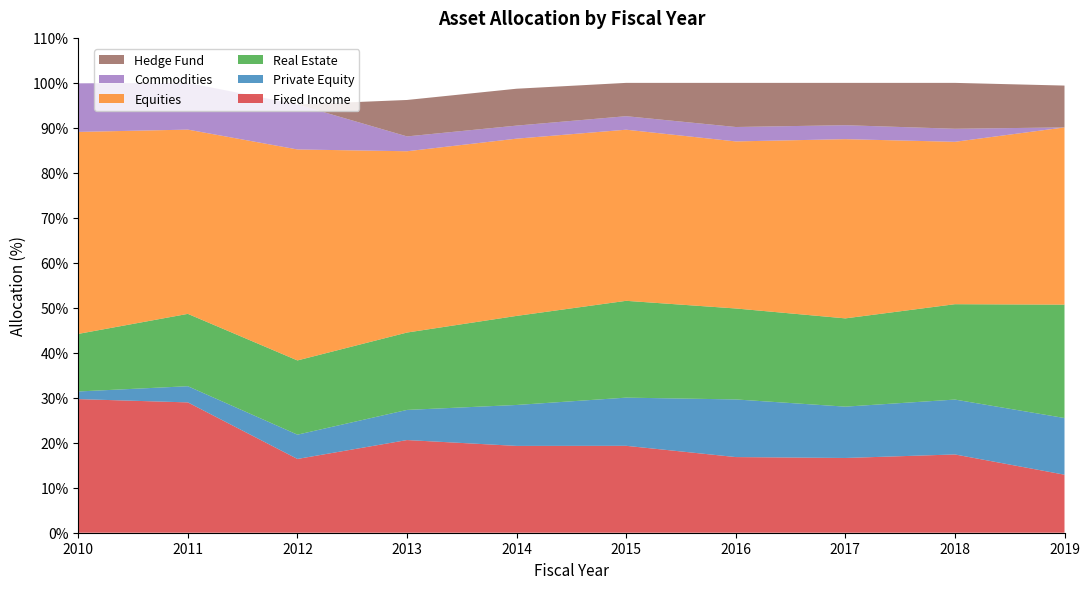

Reading left to right, extract all data points from this chart.

Fixed Income: 29.7	29.0	16.4	20.6	19.3	19.3	16.8	16.6	17.4	12.9
Private Equity: 1.7	3.6	5.4	6.7	9.1	10.7	12.8	11.4	12.2	12.6
Real Estate: 12.8	16.1	16.5	17.2	19.8	21.5	20.2	19.6	21.2	25.2
Equities: 44.9	41.0	46.9	40.3	39.4	38.0	37.1	39.8	36.1	39.4
Commodities: 10.8	10.4	10.0	3.3	2.9	3.0	3.2	3.1	2.9	0.0
Hedge Fund: 0.0	0.0	0.0	8.1	8.2	7.4	9.8	9.4	10.2	9.3